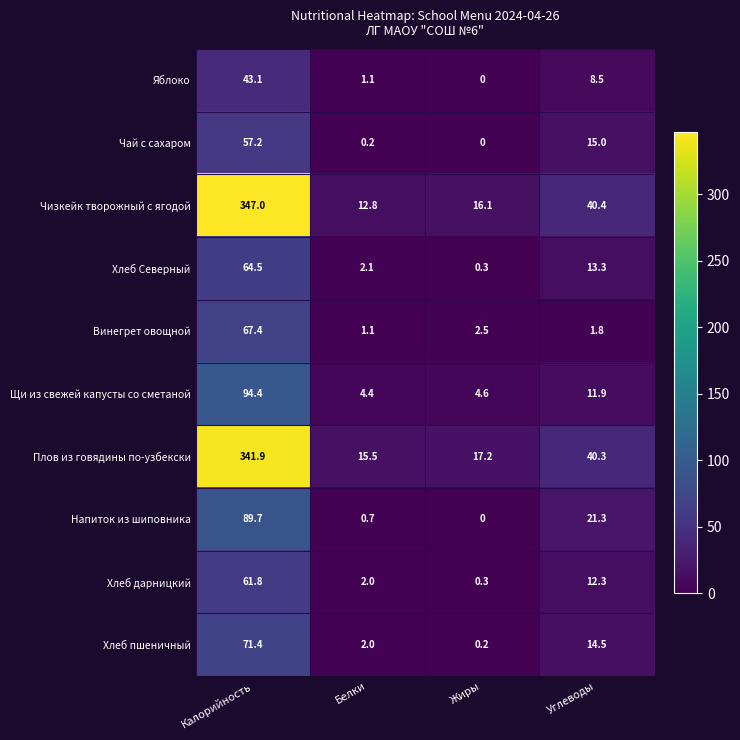

What is the difference between the second highest and minimum values in the Хлеб пшеничный series?

14.3